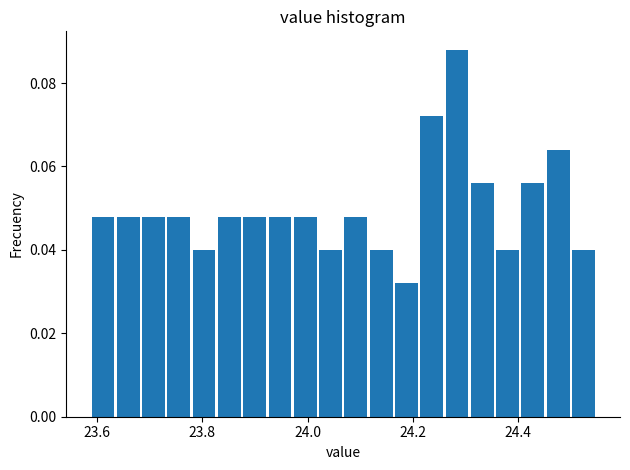

Read against the x-axis, roughly where is the centre of the tallest bar?

24.28